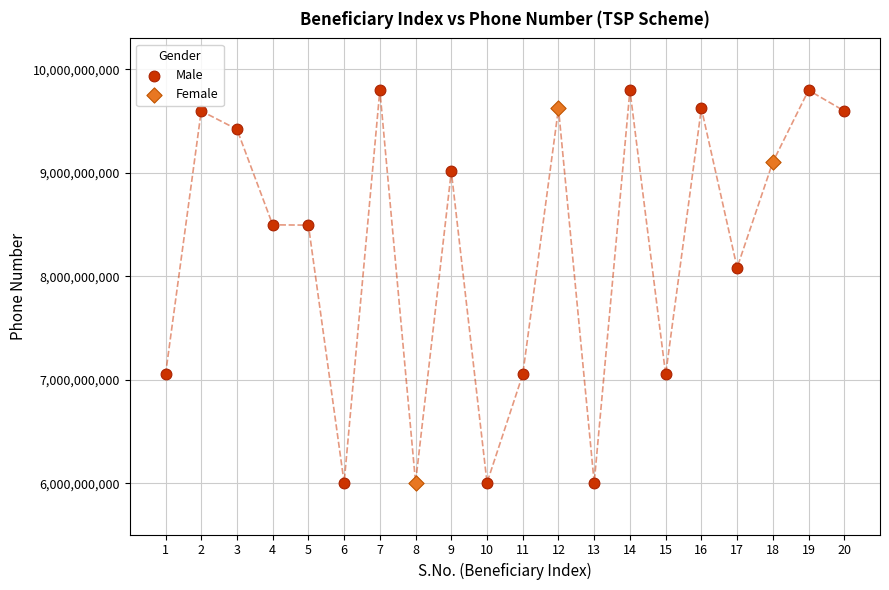

Which series has the widest spread of Y values?

Male